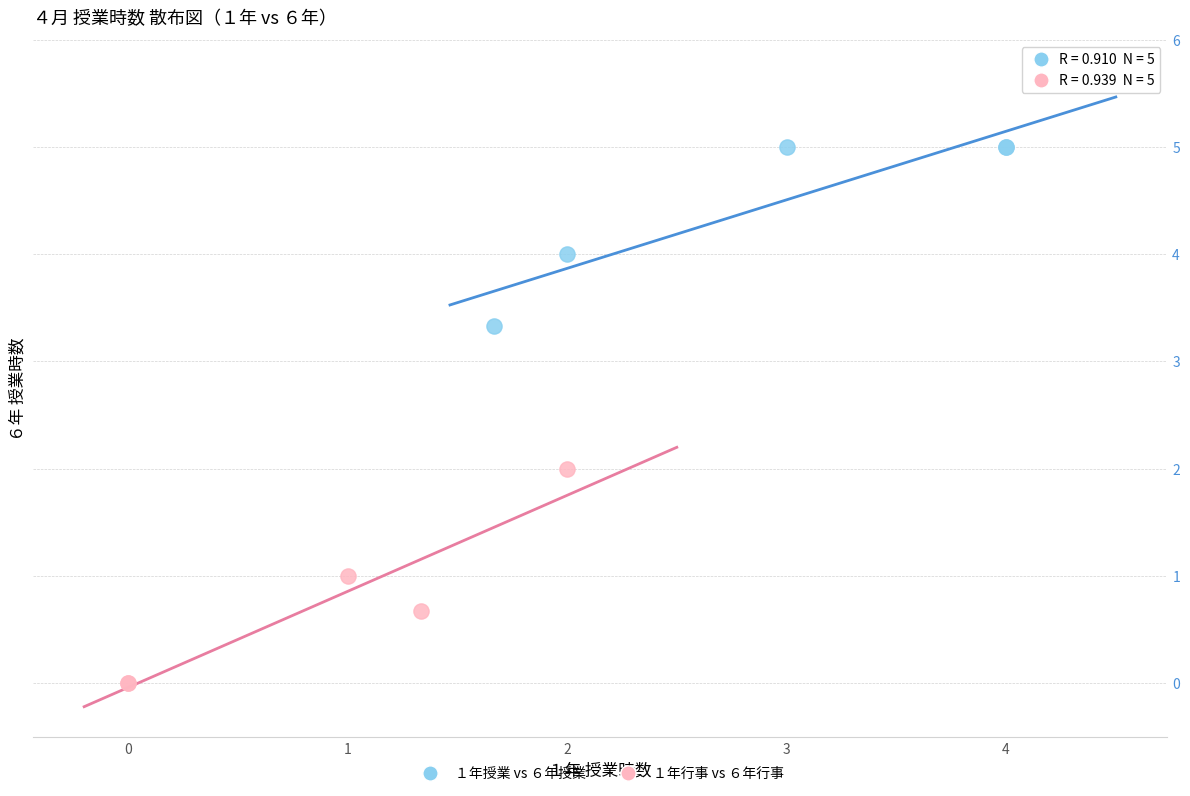

Which series reaches the maximum Y coordinate?

１年授業 vs ６年授業